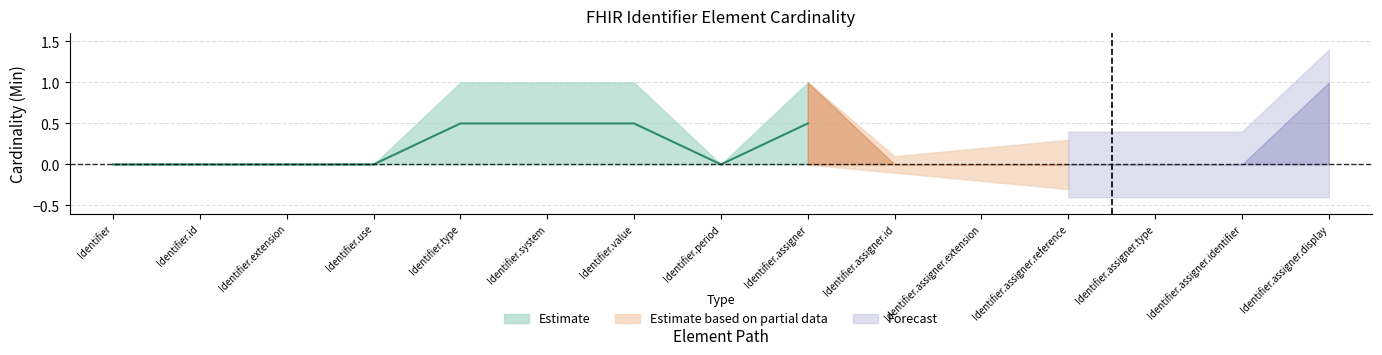

What is the label of the 14th point from the right?

Identifier.id